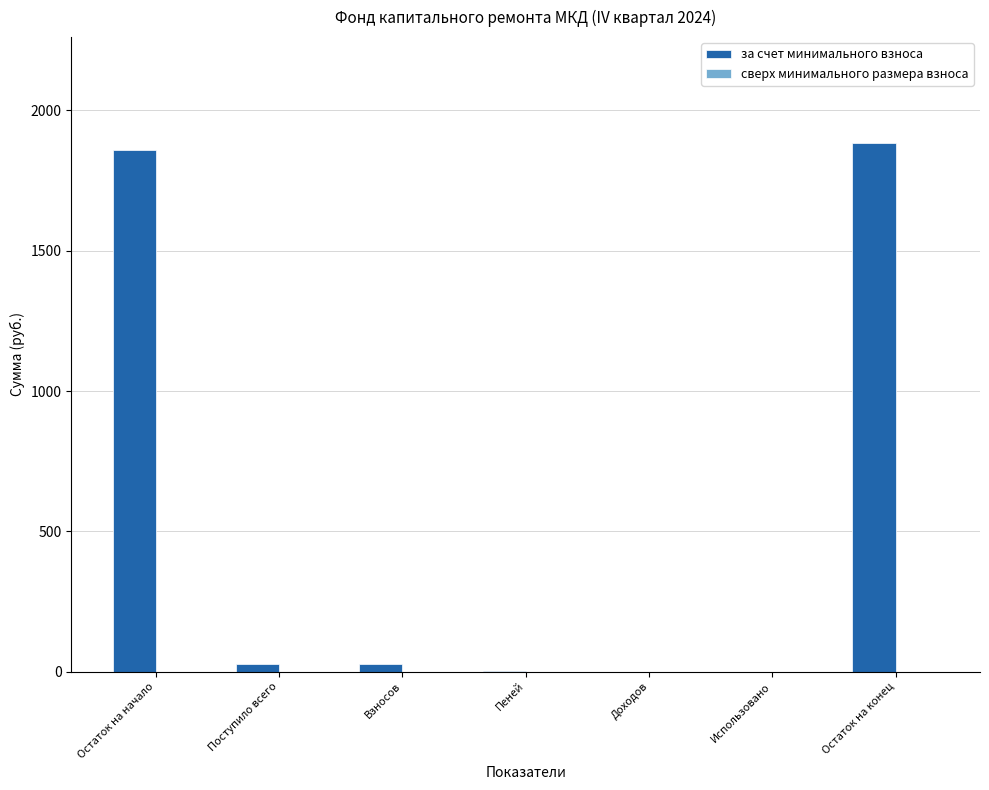

Between Пеней and Остаток на конец, which is larger?

Остаток на конец